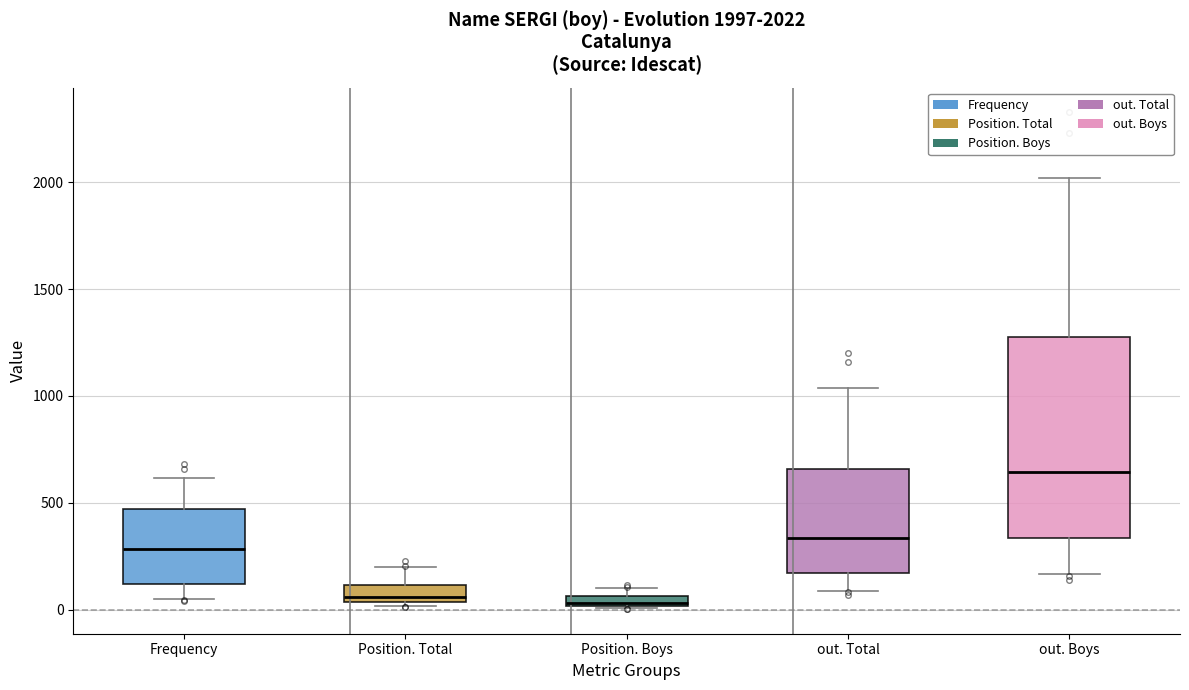

Comparing the boxes themselves (not the whiskers), which one is the tallest?

out. Boys